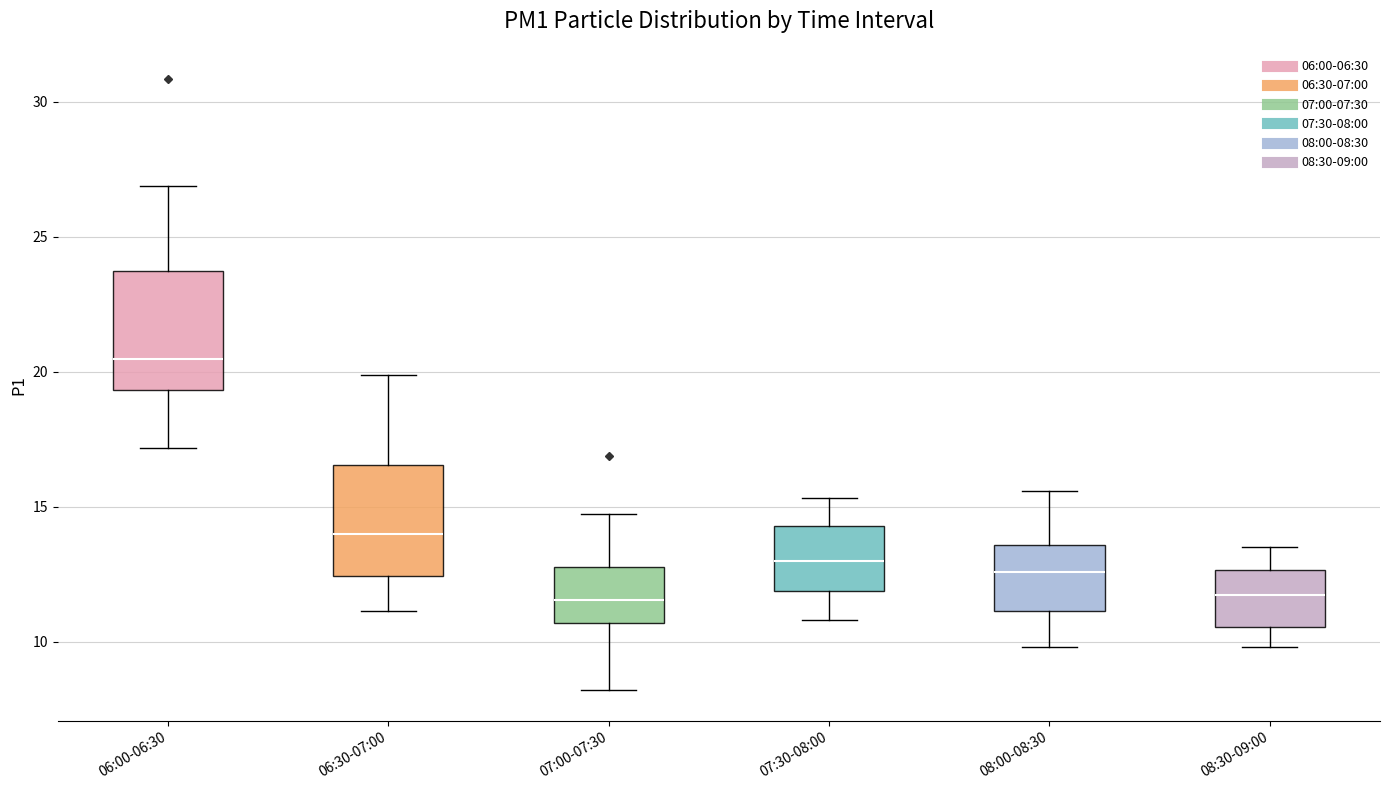

Reading left to right, read every box against the y-axis: the position of its median line, the range the box covers, and the ends of its whiskers. The values are not printed on the chart, so give them approximately, as read against the axis.

06:00-06:30: median 20.5, box 19.5 to 24.0, whiskers 17.0 to 27.0
06:30-07:00: median 14.0, box 12.5 to 16.5, whiskers 11.0 to 20.0
07:00-07:30: median 11.5, box 10.5 to 13.0, whiskers 8.0 to 15.0
07:30-08:00: median 13.0, box 12.0 to 14.5, whiskers 11.0 to 15.5
08:00-08:30: median 12.5, box 11.0 to 13.5, whiskers 10.0 to 15.5
08:30-09:00: median 12.0, box 10.5 to 12.5, whiskers 10.0 to 13.5